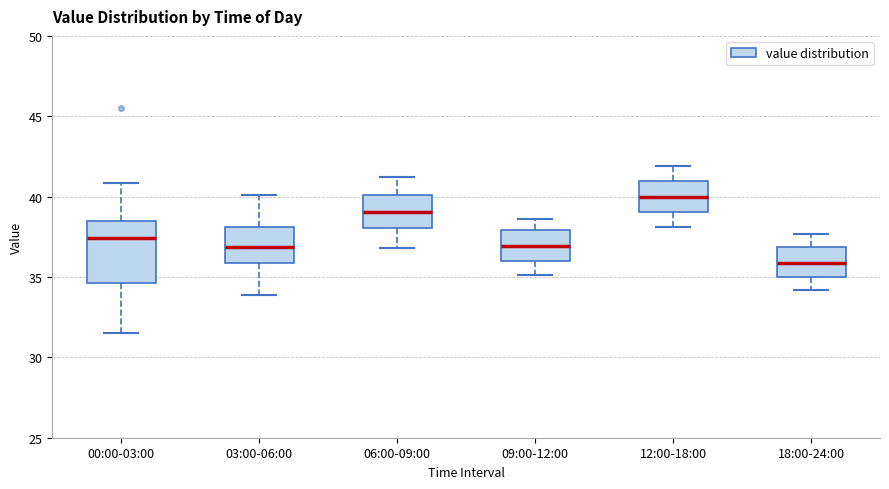

Reading left to right, transcribe this box plot: for each box, give where its median line is, the range the box spans, and where its two whiskers end, as read against the y-axis. The values are not printed on the chart, so give them approximately, as read against the axis.

00:00-03:00: median 37.5, box 34.5 to 38.5, whiskers 31.5 to 41.0
03:00-06:00: median 37.0, box 36.0 to 38.0, whiskers 34.0 to 40.0
06:00-09:00: median 39.0, box 38.0 to 40.0, whiskers 37.0 to 41.0
09:00-12:00: median 37.0, box 36.0 to 38.0, whiskers 35.0 to 38.5
12:00-18:00: median 40.0, box 39.0 to 41.0, whiskers 38.0 to 42.0
18:00-24:00: median 36.0, box 35.0 to 37.0, whiskers 34.0 to 37.5